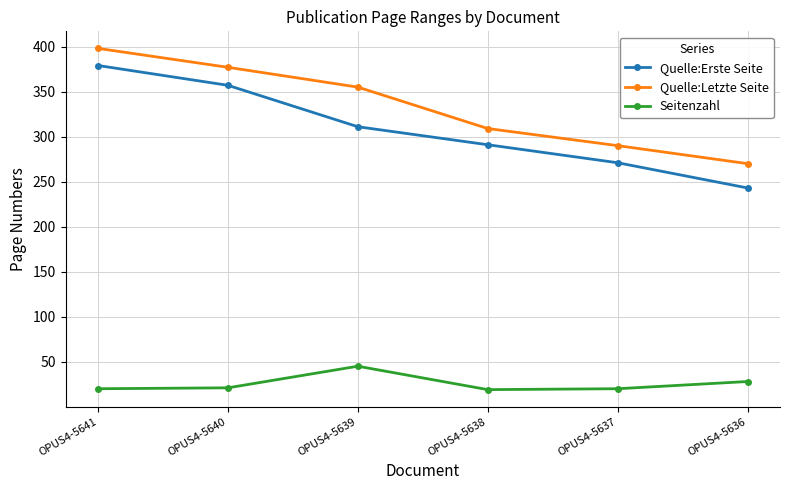

List the labels in order of Quelle:Erste Seite value, largest first.

OPUS4-5641, OPUS4-5640, OPUS4-5639, OPUS4-5638, OPUS4-5637, OPUS4-5636